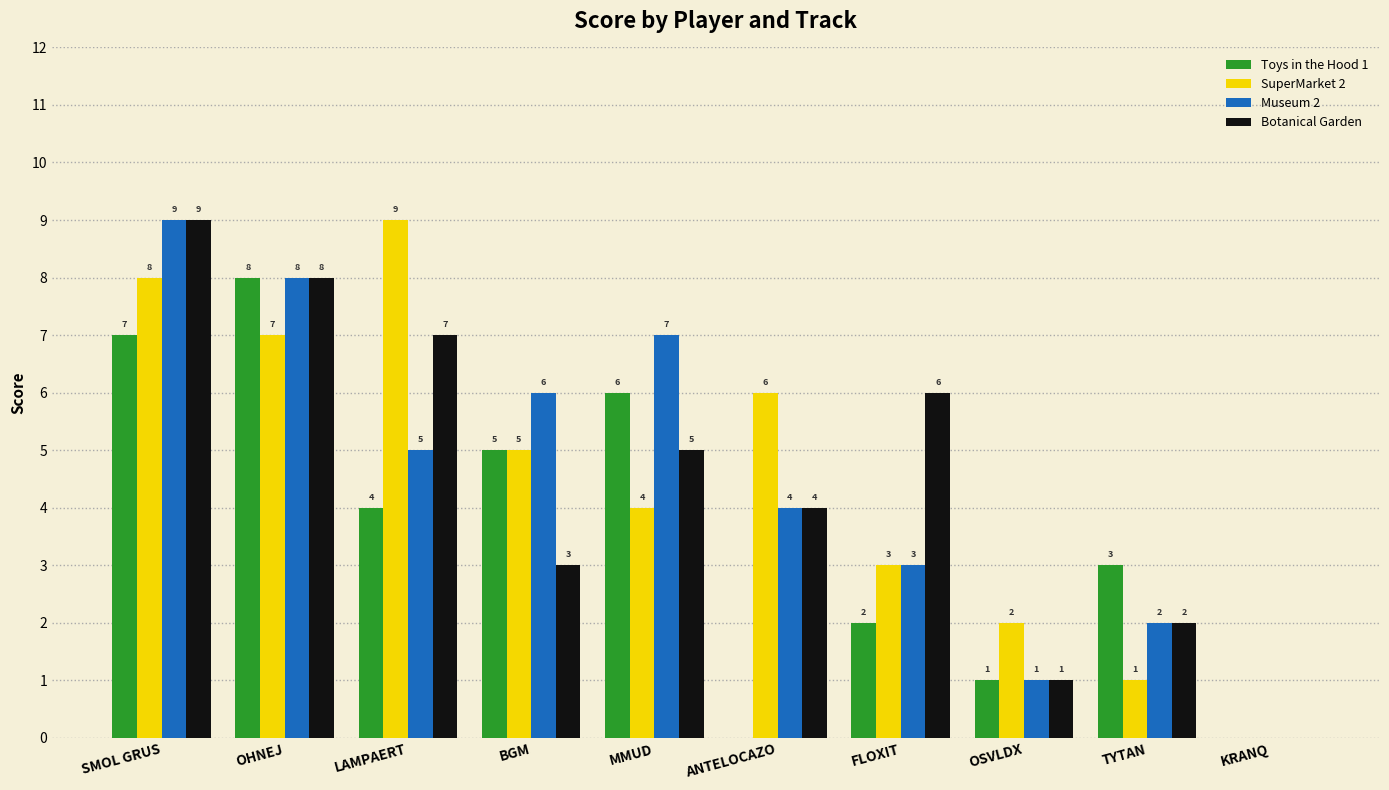

What is the sum of all Botanical Garden values?

45